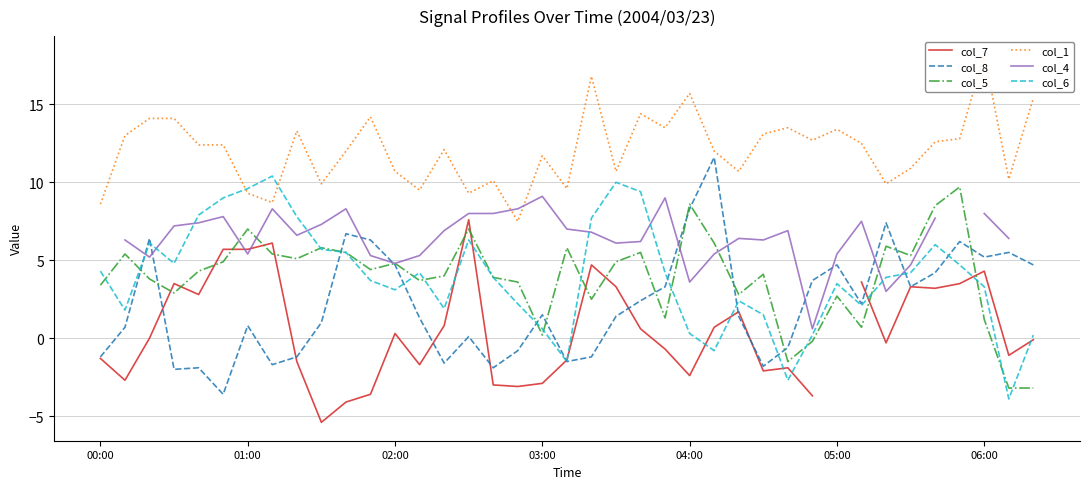

Does the chart have visible grid lines?

Yes